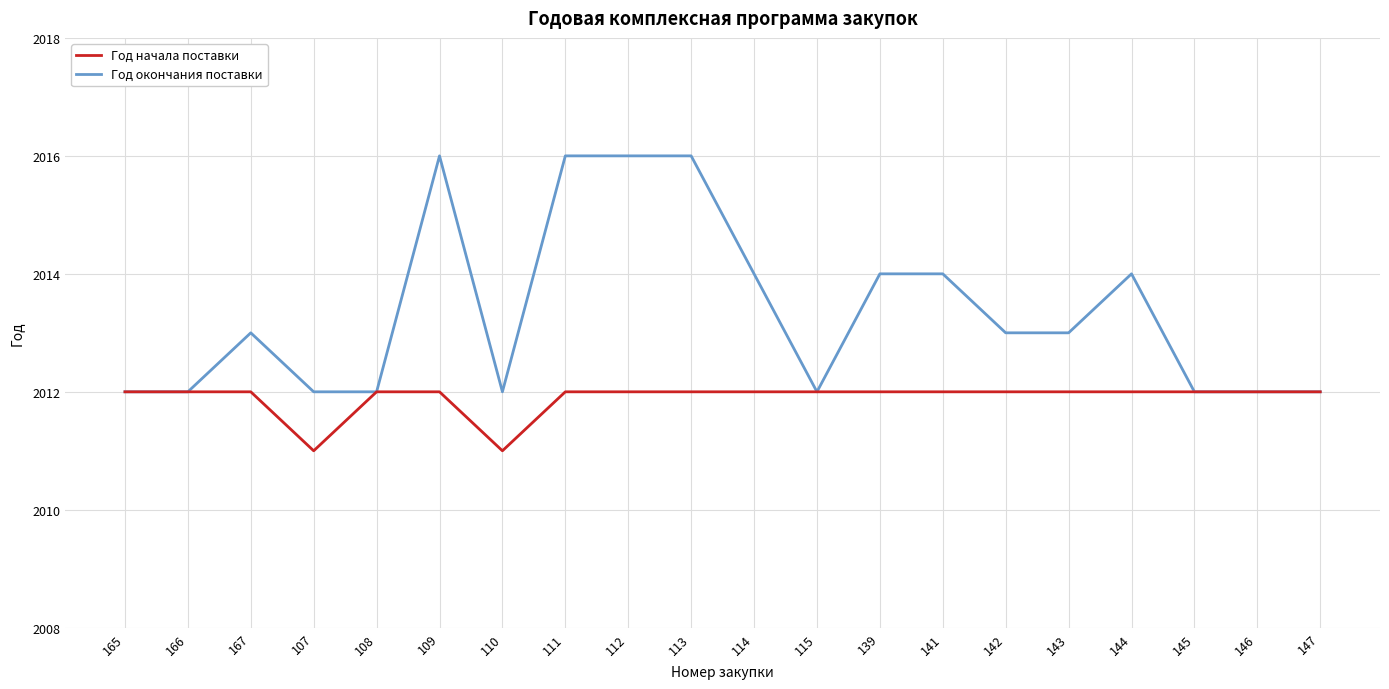

List the series in order of their peak value, lowest first.

Год начала поставки, Год окончания поставки